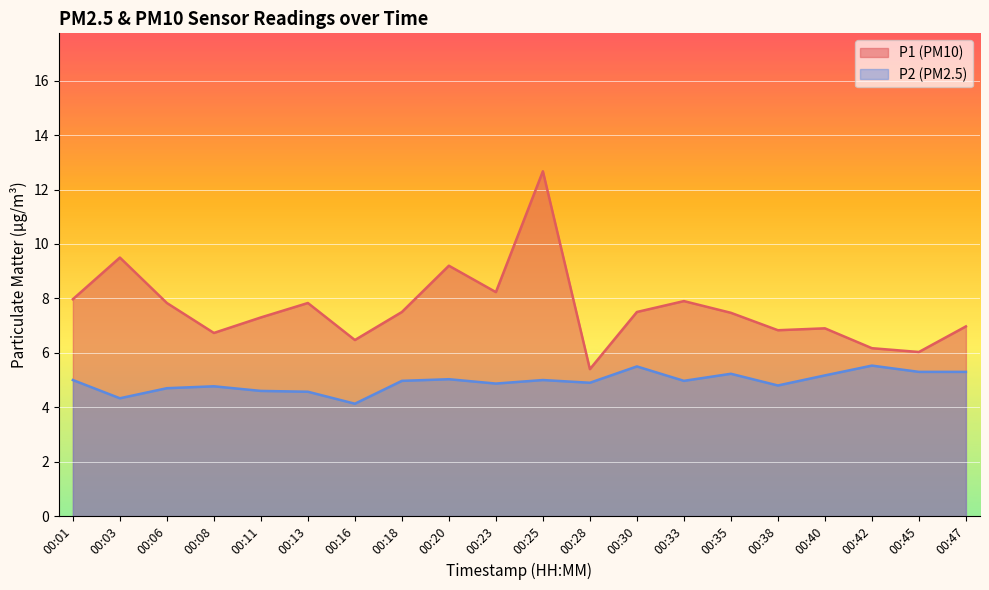

Between 00:23 and 00:38, which series saw the biggest shift?

P1 (PM10)